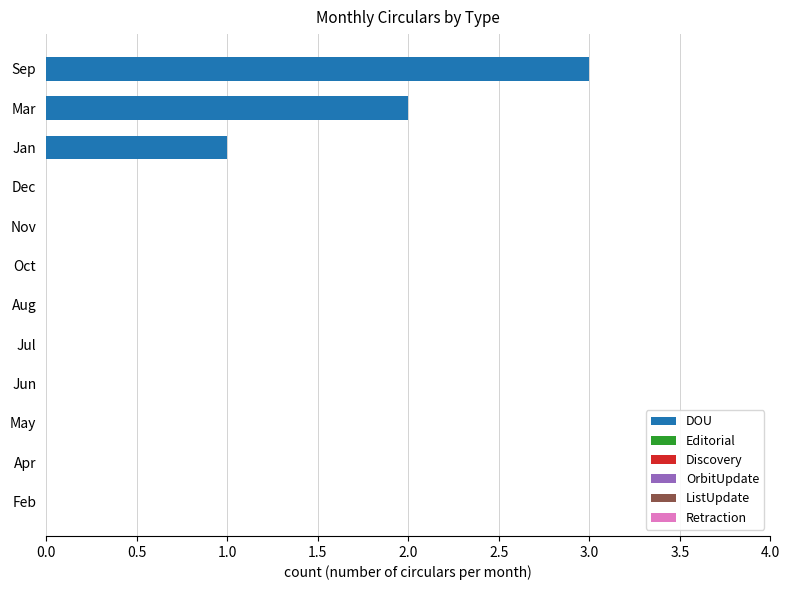

Between Dec and Jan, which is larger?

Jan